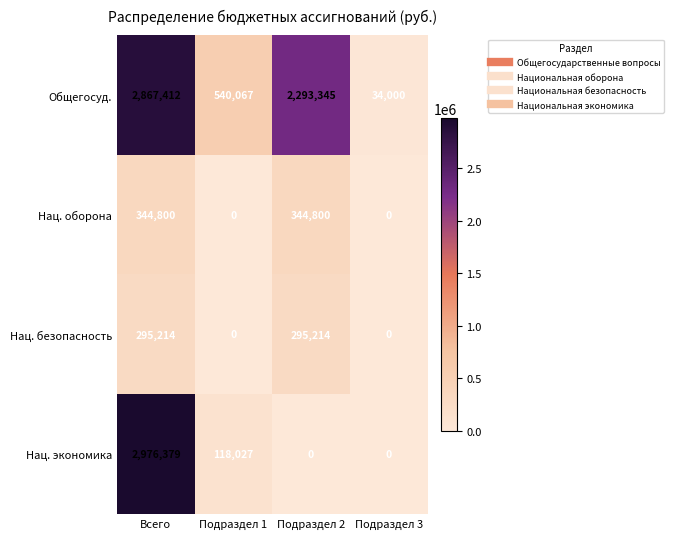

Reading right to left, extract all data points from this chart.

Общегосуд.: 34000	2293345	540067	2867412
Нац. оборона: 0	344800	0	344800
Нац. безопасность: 0	295214	0	295214
Нац. экономика: 0	0	118027	2976379